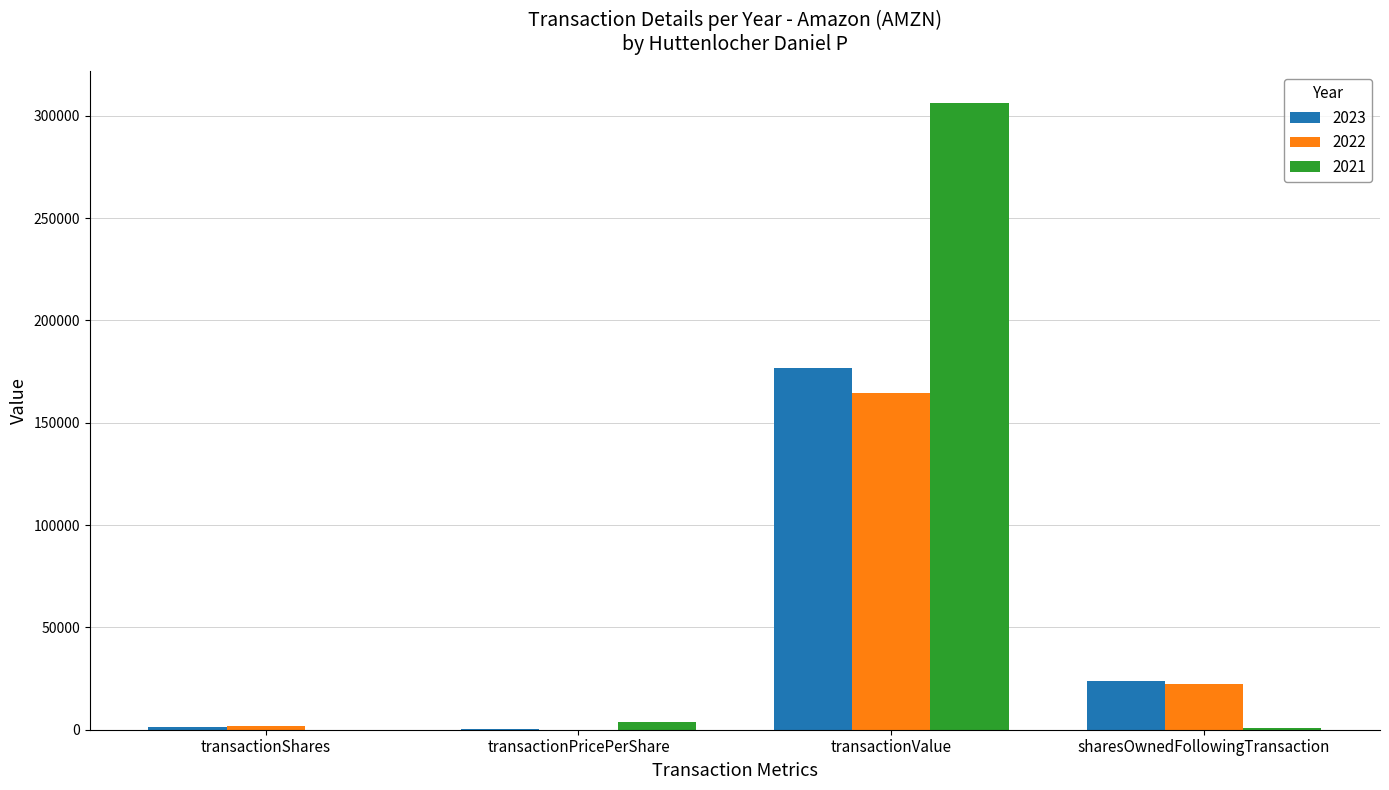

What is the approximate value of 2023 at sharesOwnedFollowingTransaction?

23676.0